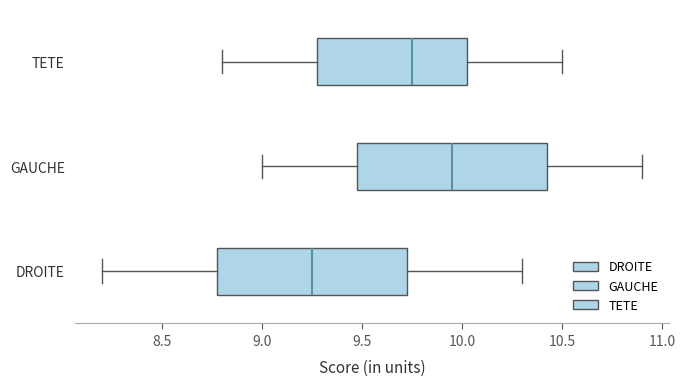

Reading bottom to top, transcribe this box plot: for each box, give where its median line is, the range the box spans, and where its two whiskers end, as read against the x-axis. The values are not printed on the chart, so give them approximately, as read against the axis.

DROITE: median 9.25, box 8.80 to 9.75, whiskers 8.20 to 10.30
GAUCHE: median 9.95, box 9.50 to 10.45, whiskers 9.00 to 10.90
TETE: median 9.75, box 9.30 to 10.05, whiskers 8.80 to 10.50